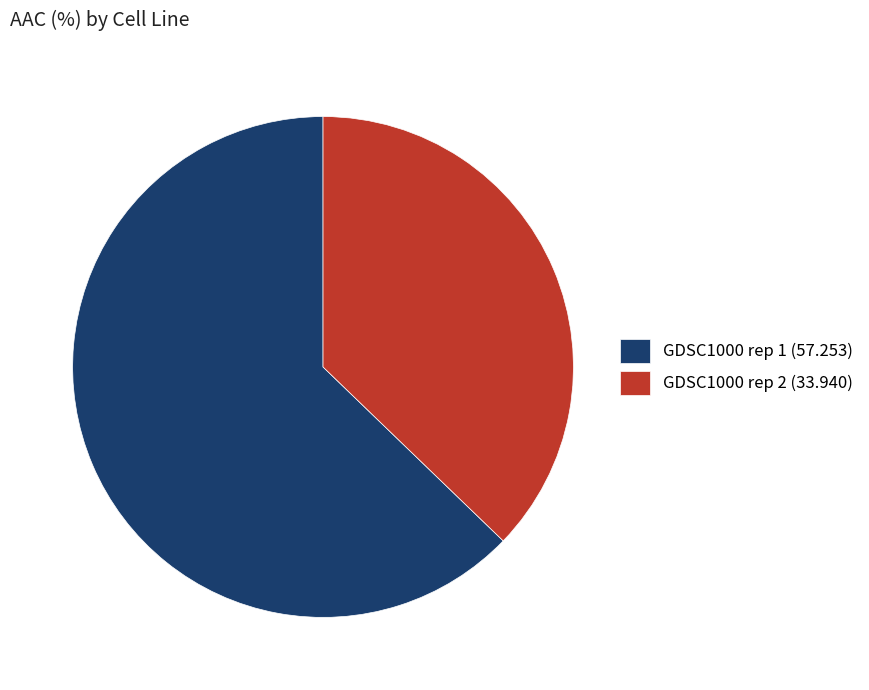

The GDSC1000 rep 1 (57.253) slice represents 63% of the pie. True or false?

True